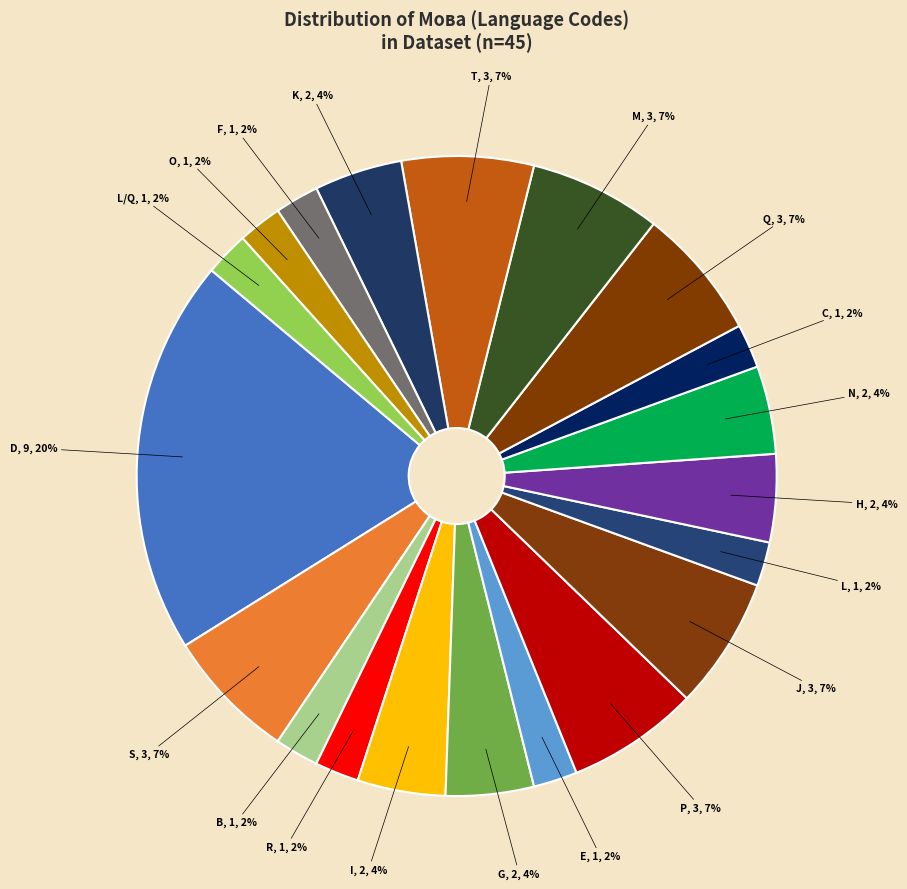

The B slice represents 16% of the pie. True or false?

False